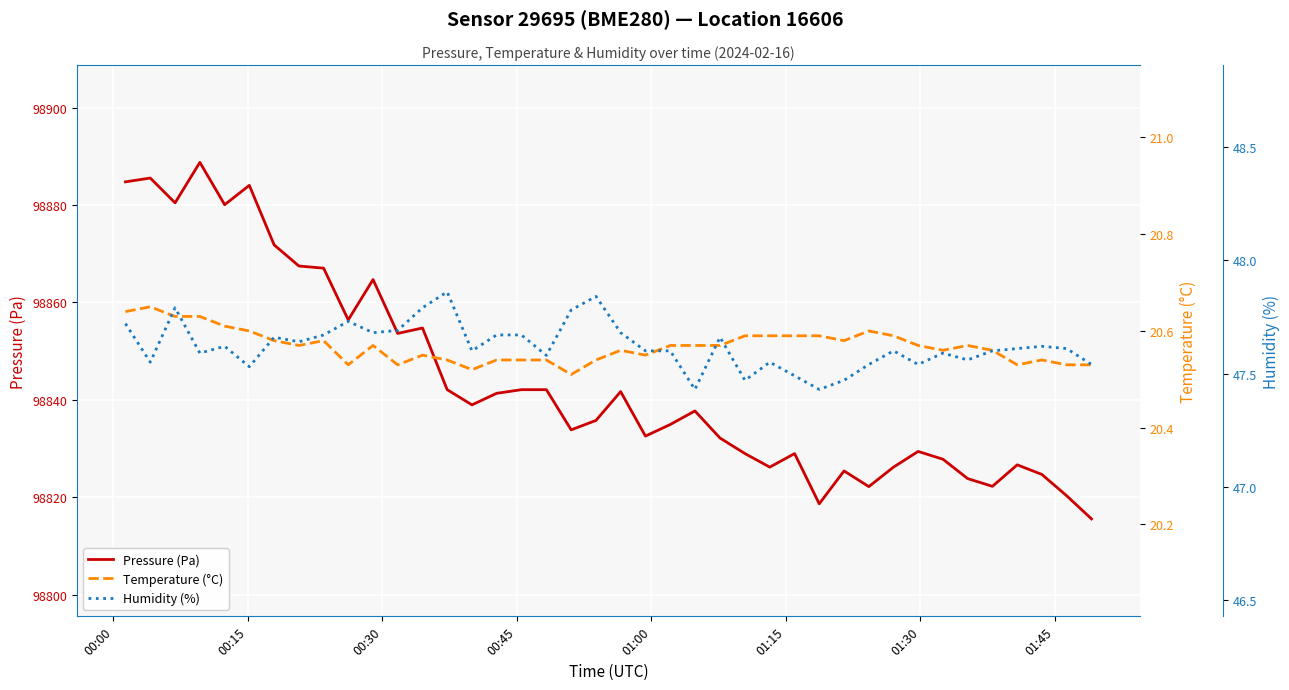

True or false: Pressure (Pa) and Temperature (°C) cross at least once.

False